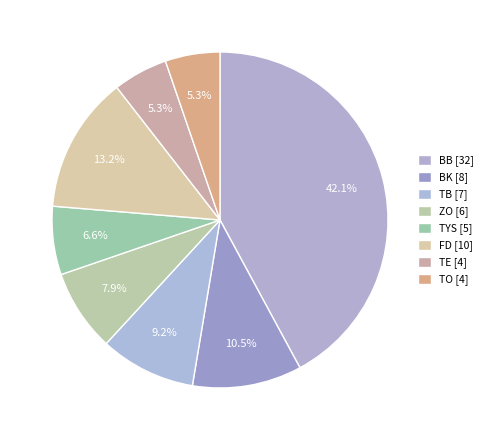

Is it true that TO is 12% of the pie?

False